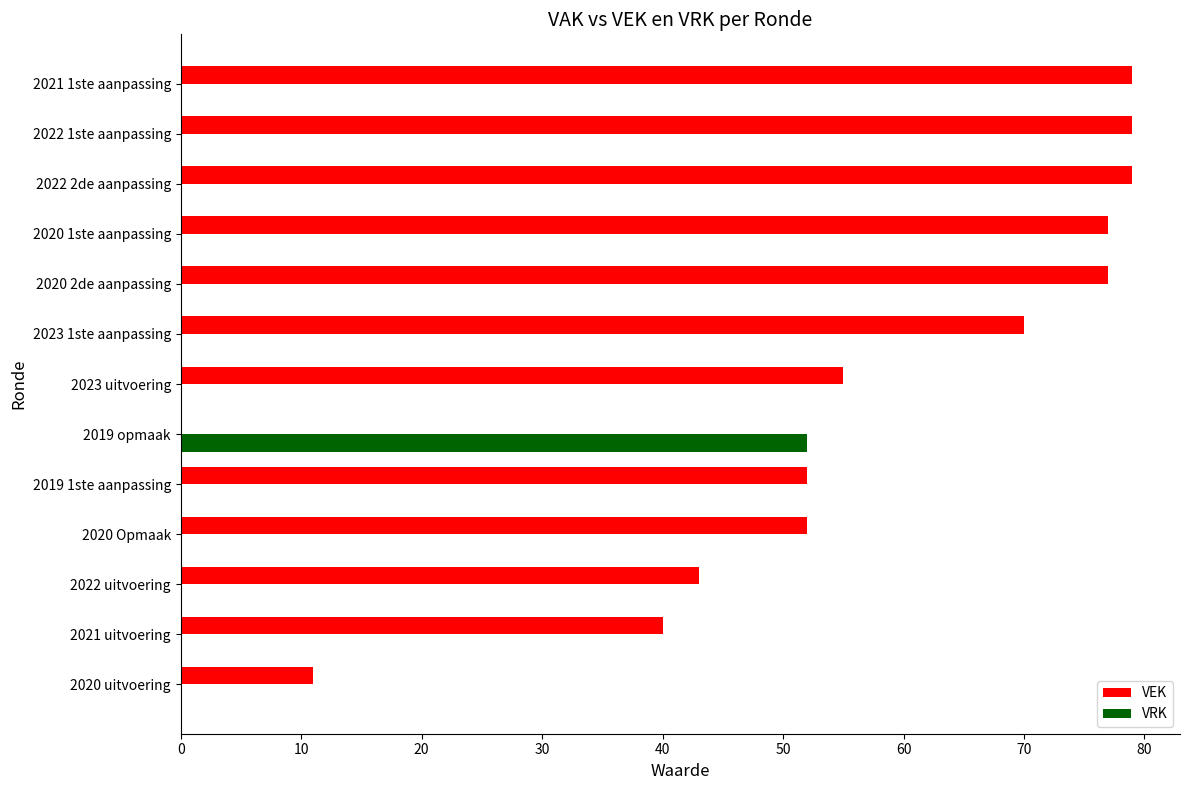

What is the sum of all VRK values?

52